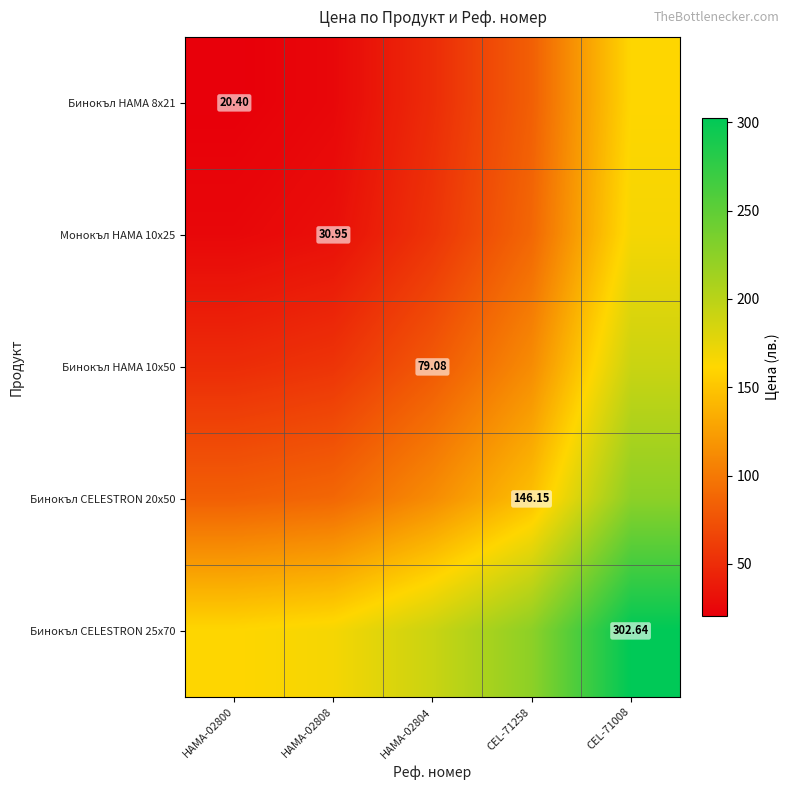

Which has a higher value, CEL-71258 or HAMA-02808?

CEL-71258